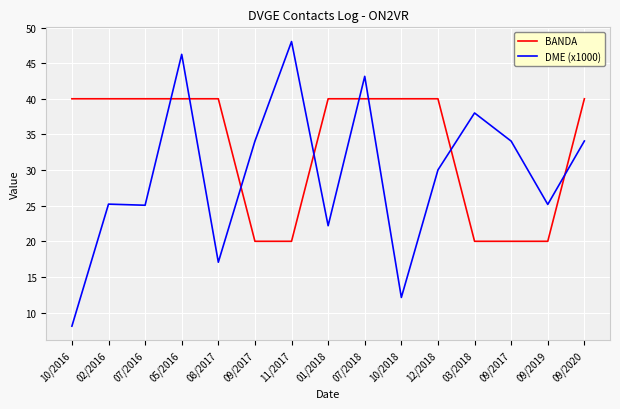

The value of DME (x1000) at 07/2018 is 43.1. True or false?

True